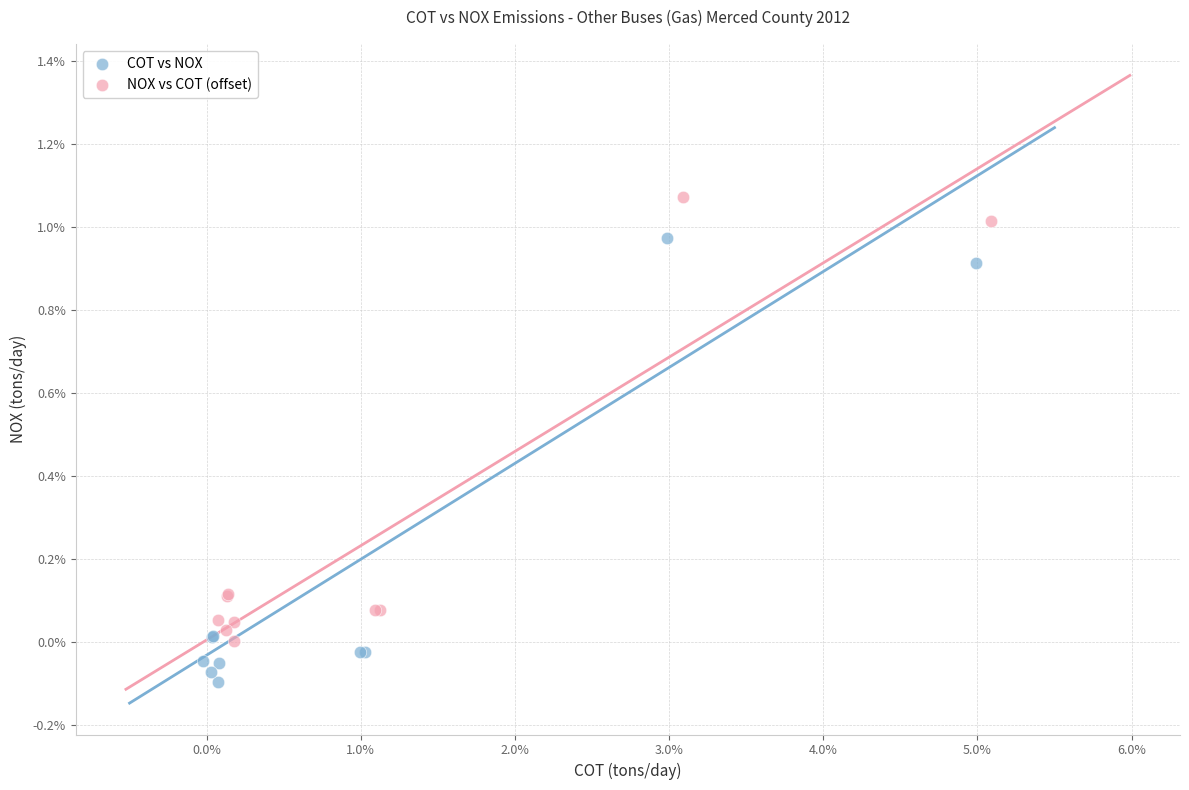

What are all the series names shown in the legend?

COT vs NOX, NOX vs COT (offset)